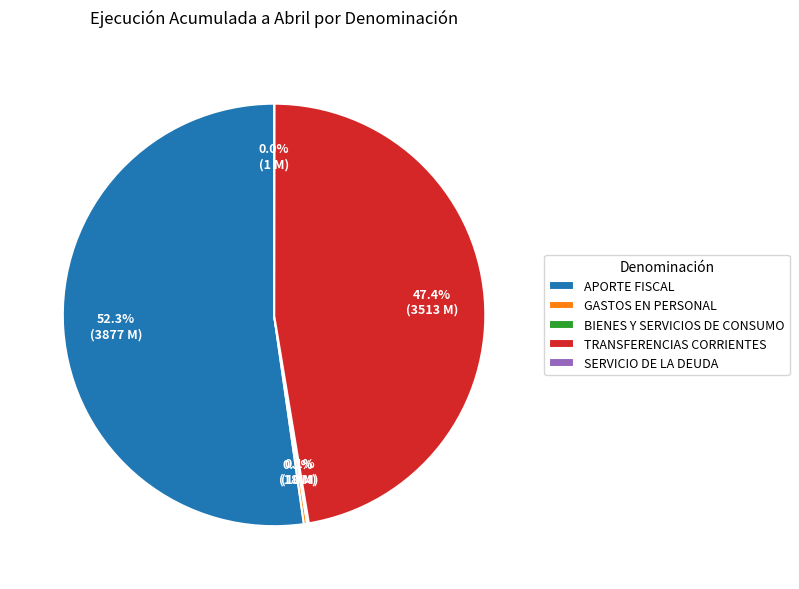

Is there any slice that represents more than half of the pie?

Yes